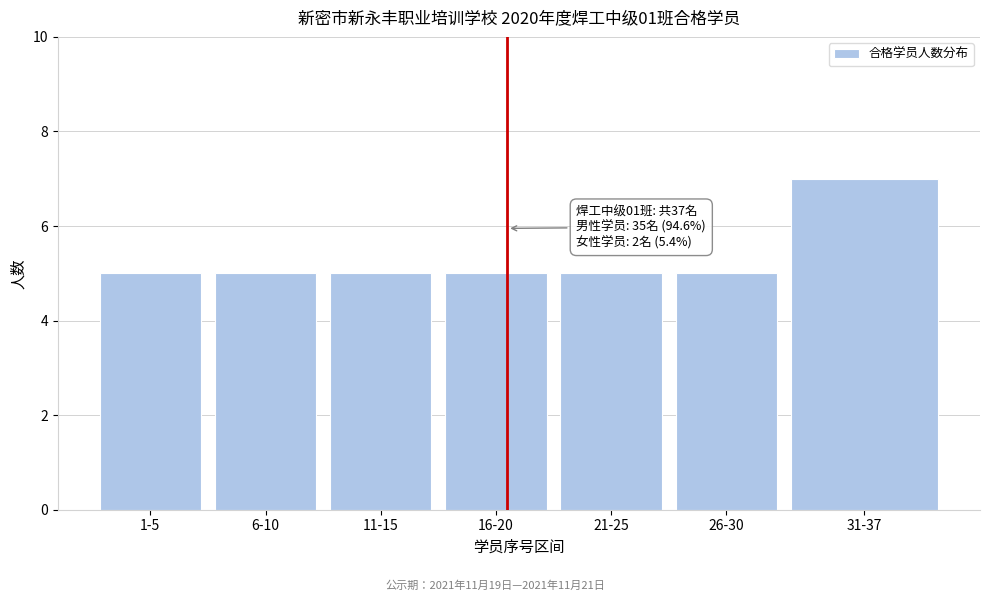

Reading left to right, what are all the values shown in this chart?

5	5	5	5	5	5	7